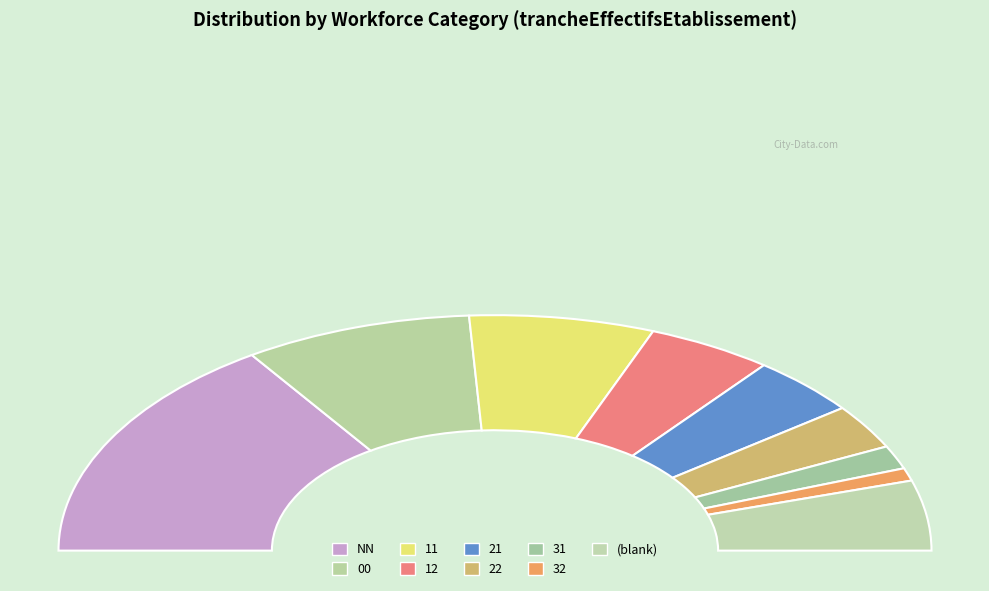

To the nearest percent, what portion does 11 represent?

14%